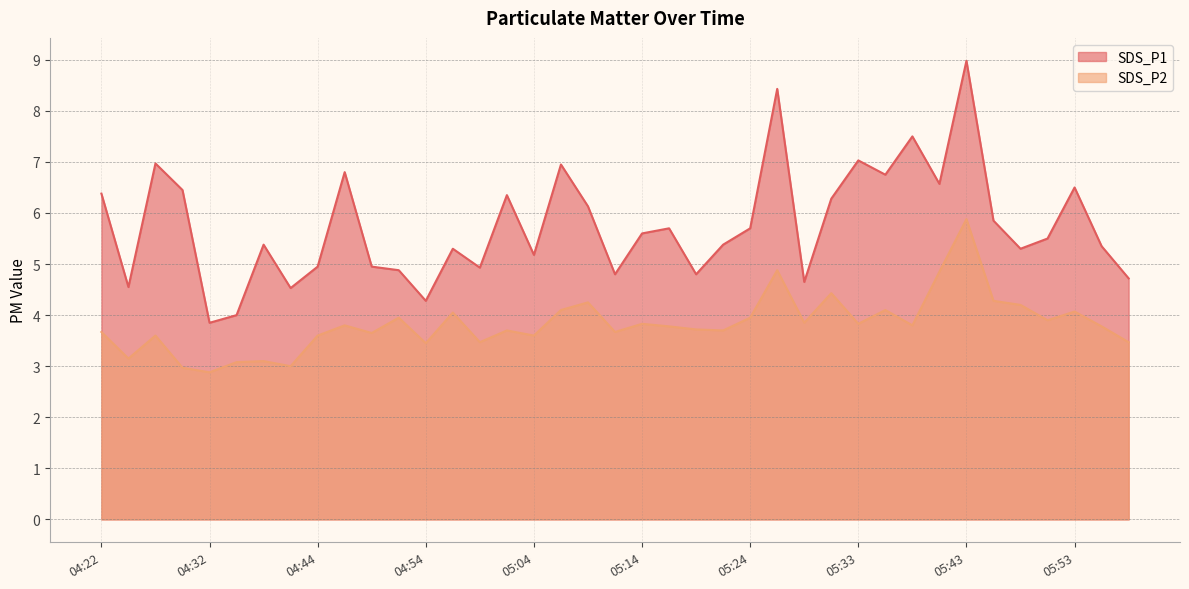

Where does the SDS_P2 series first go above 3?

04:22